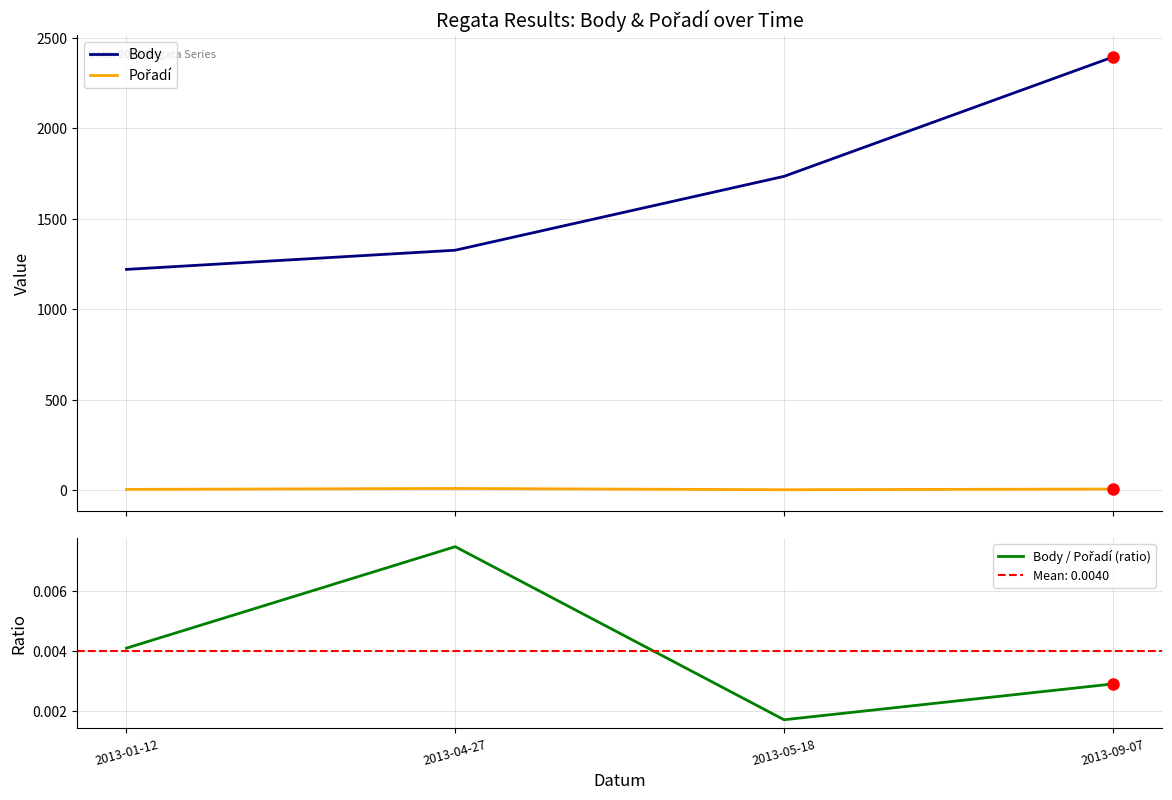

What is the label of the 3rd point from the left?

2013-05-18